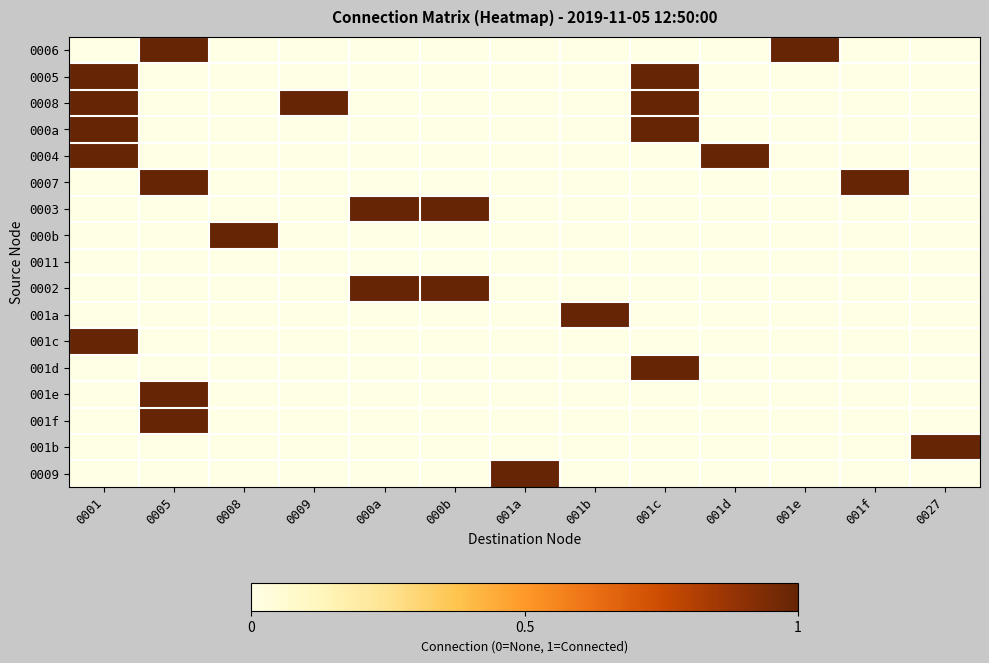

At which category does the chart reach its peak across all series?

0005